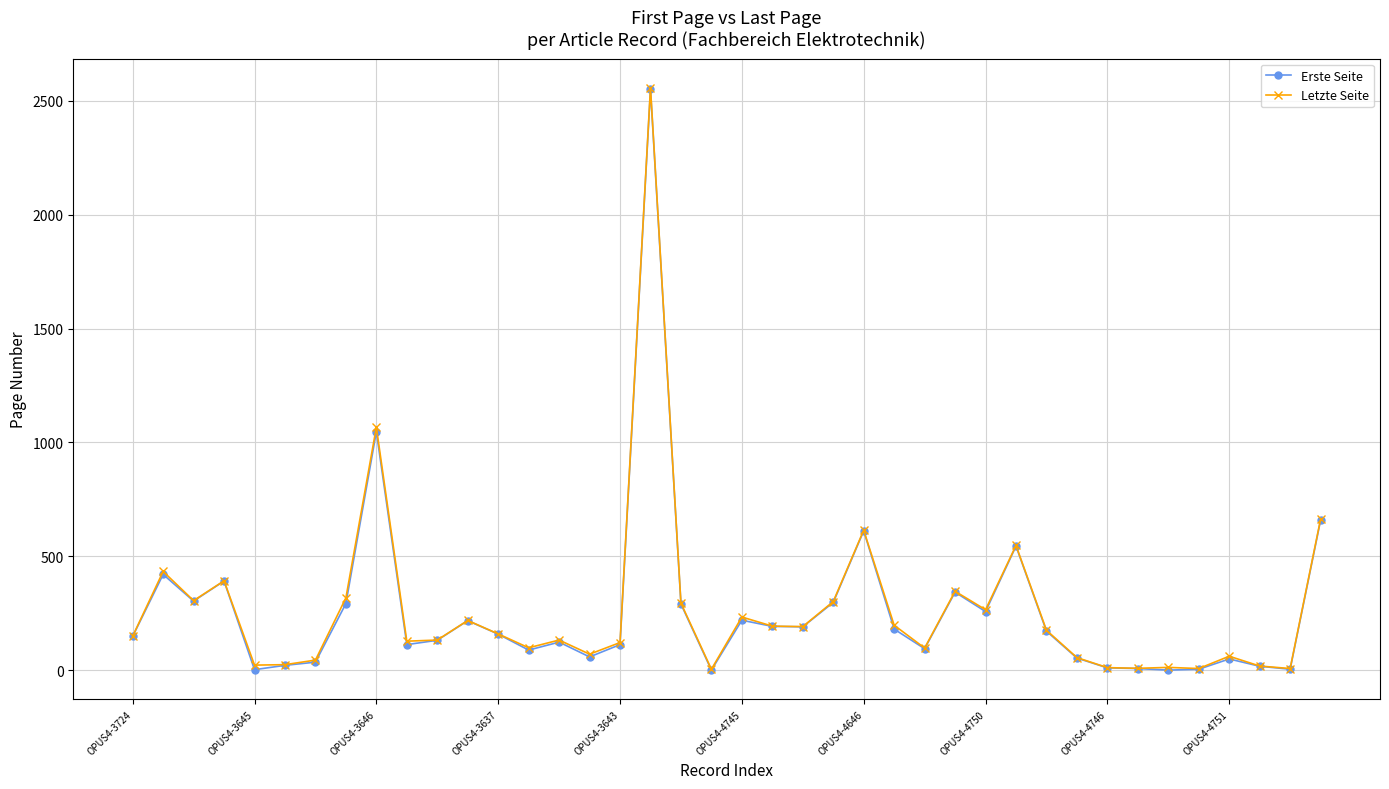

What is the highest value of the Letzte Seite series?

2557